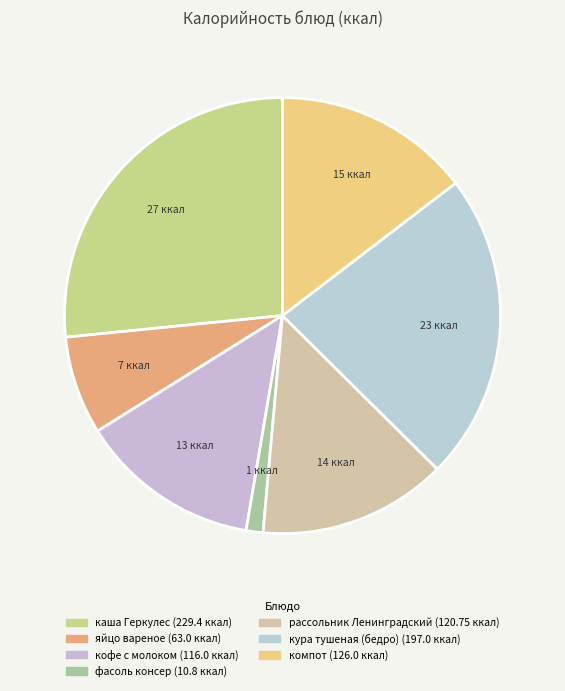

Rank the categories by value from highest to lowest.

каша Геркулес, кура тушеная (бедро), компот, рассольник Ленинградский, кофе с молоком, яйцо вареное, фасоль консер